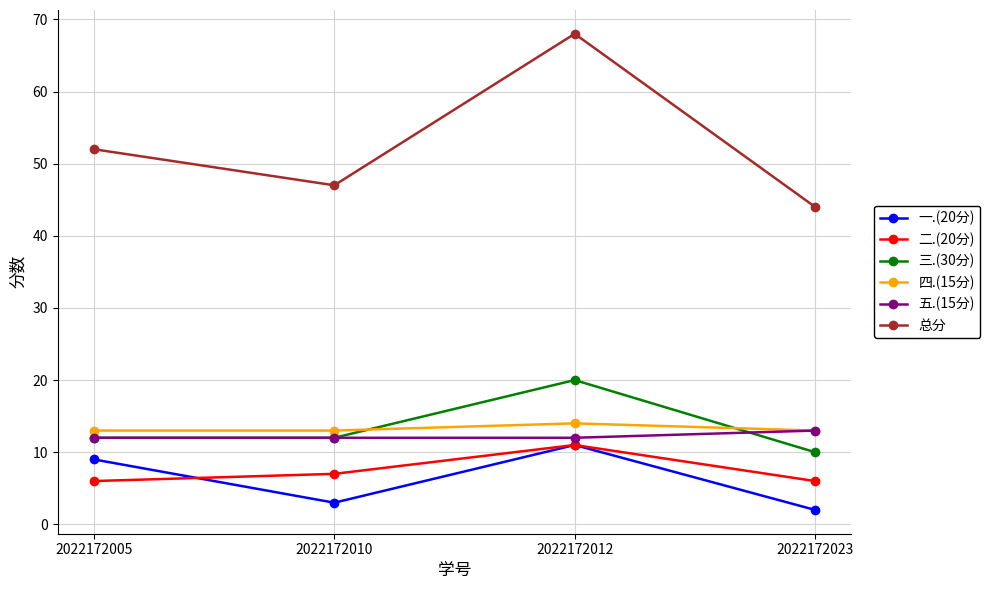

What is the total value across all series at 2022172010?

94